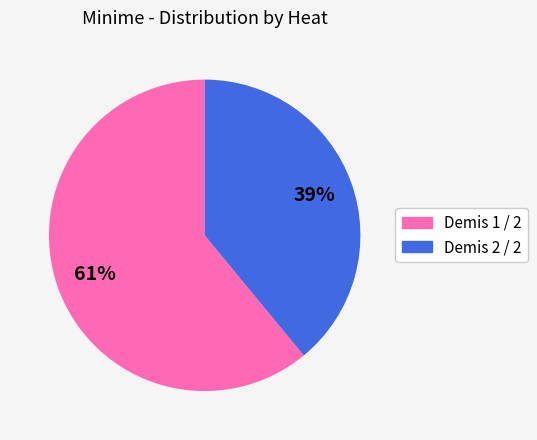

To the nearest percent, what is the combined percentage of Demis 1 / 2 and Demis 2 / 2?

100%